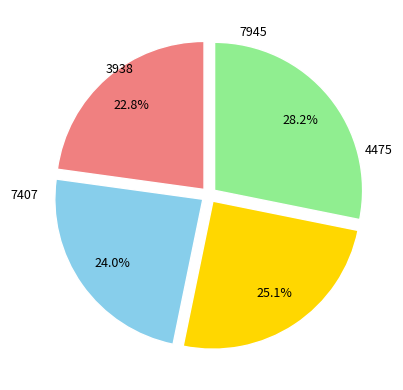

Do 7945 and 7407 together represent more than half of the pie?

Yes